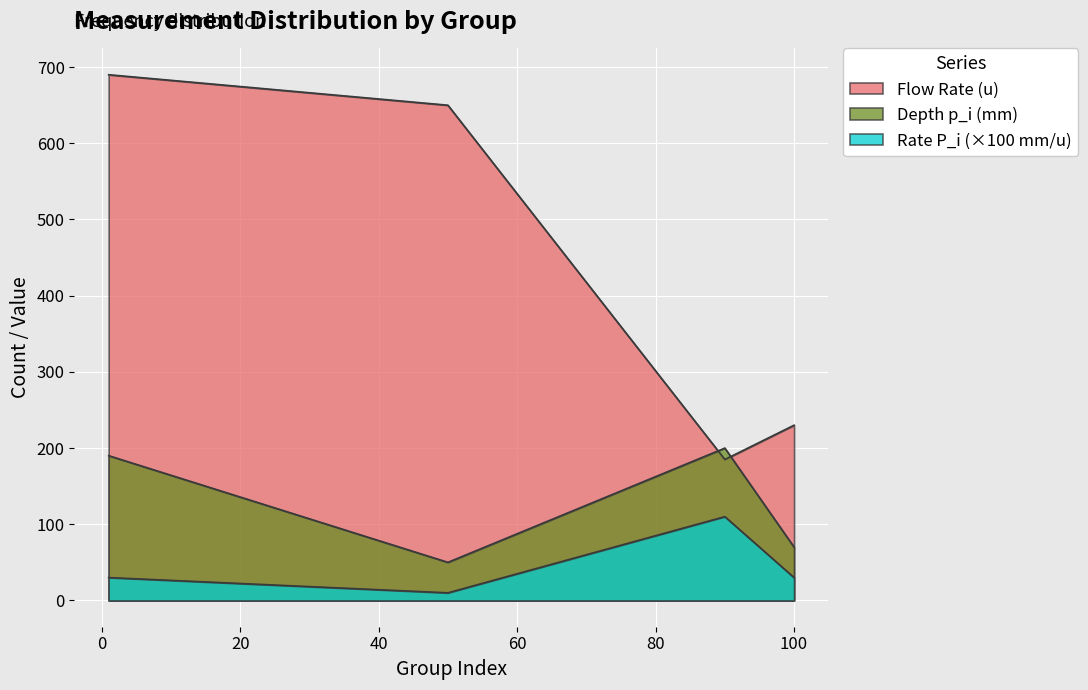

True or false: Group 3 (P_i mm/u) and Group 1 (freq rank) intersect in this chart.

False